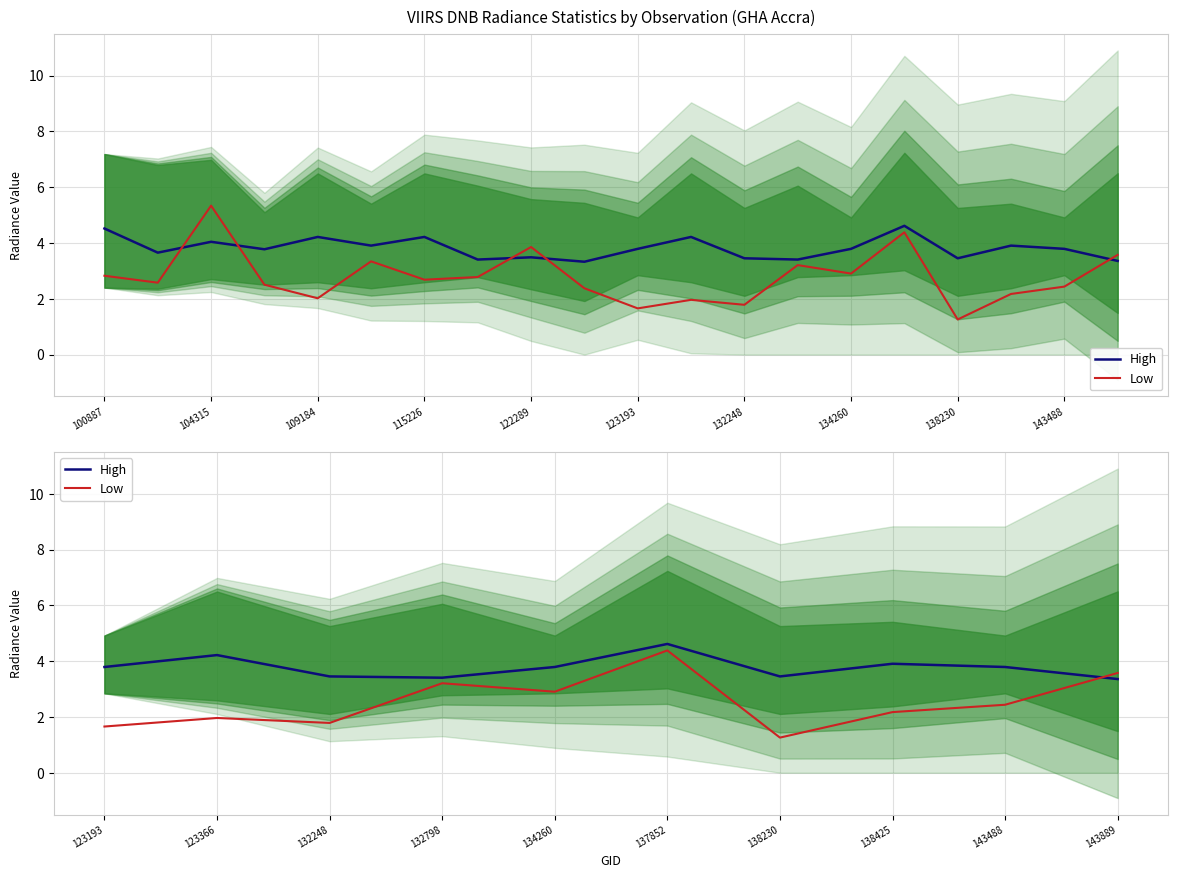

Which series has the largest range (max minus min)?

Low